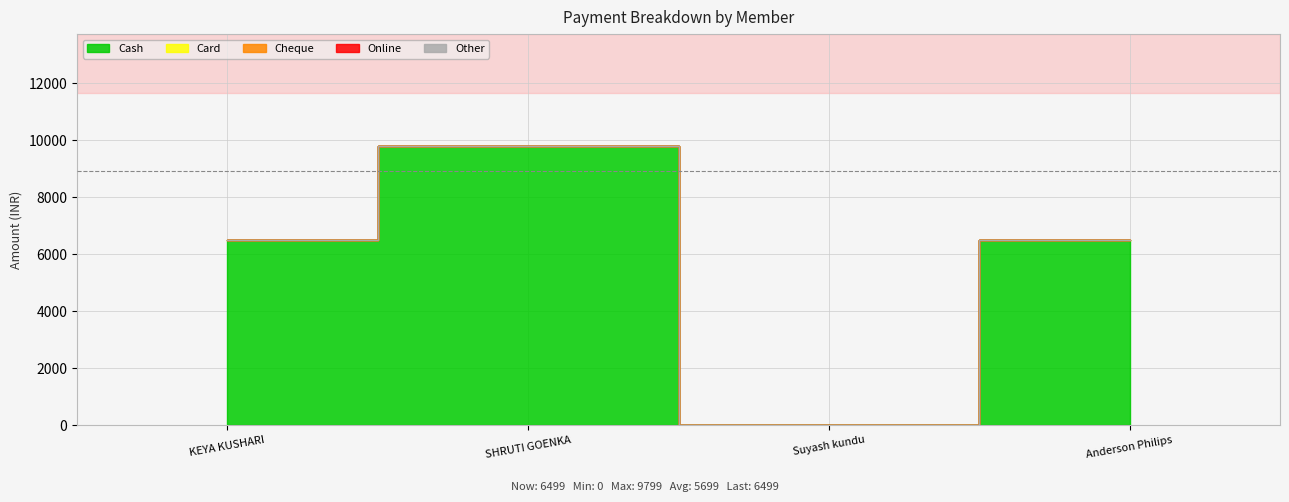

Which label corresponds to the smallest value in the chart?

Suyash kundu